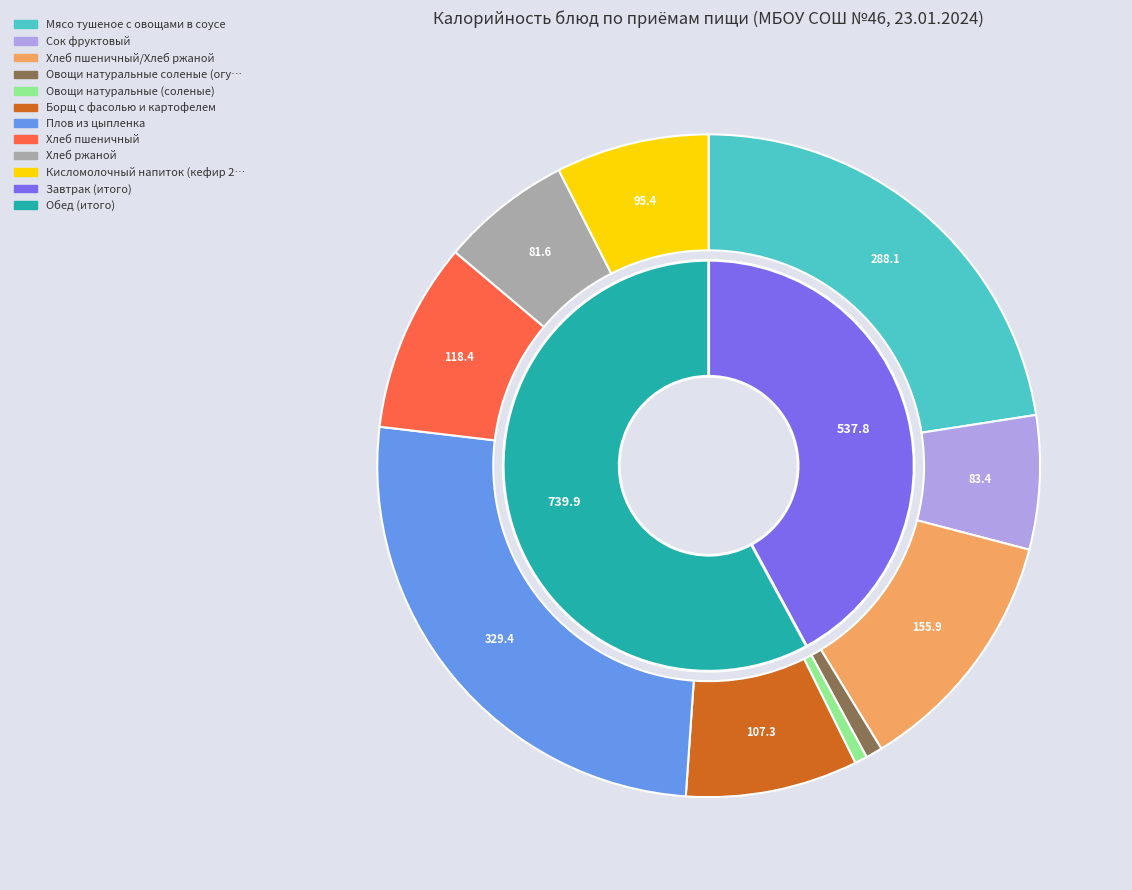

What is the ratio of the value at Хлеб пшеничный to the value at Хлеб пшеничный/Хлеб ржаной?

0.8